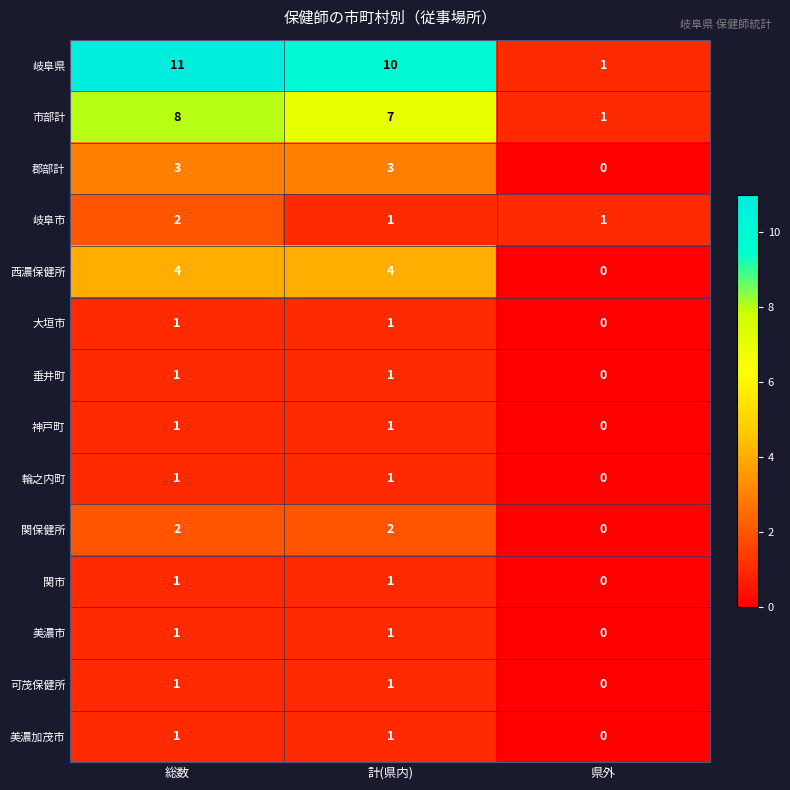

Between 総数 and 県外, which series saw the biggest shift?

岐阜県